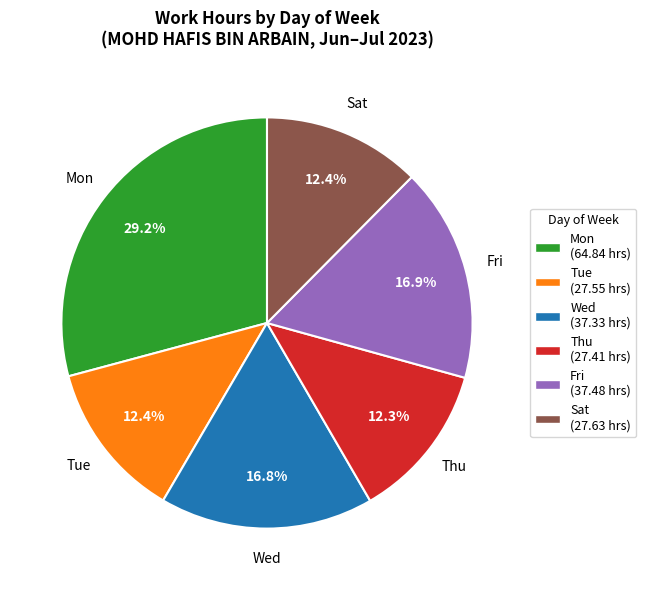

What portion of the pie excludes Tue (27.55 hrs)?

87.6%